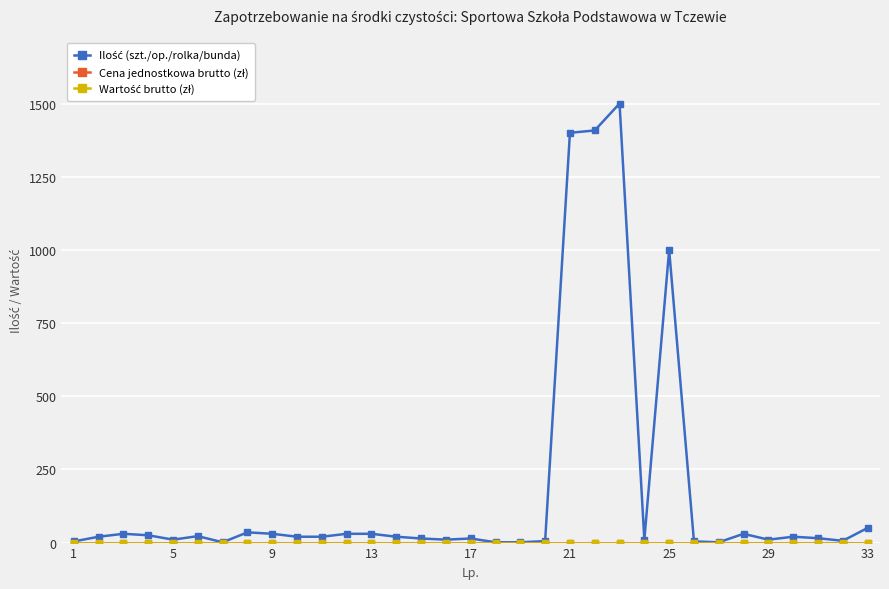

Does the chart have visible grid lines?

Yes